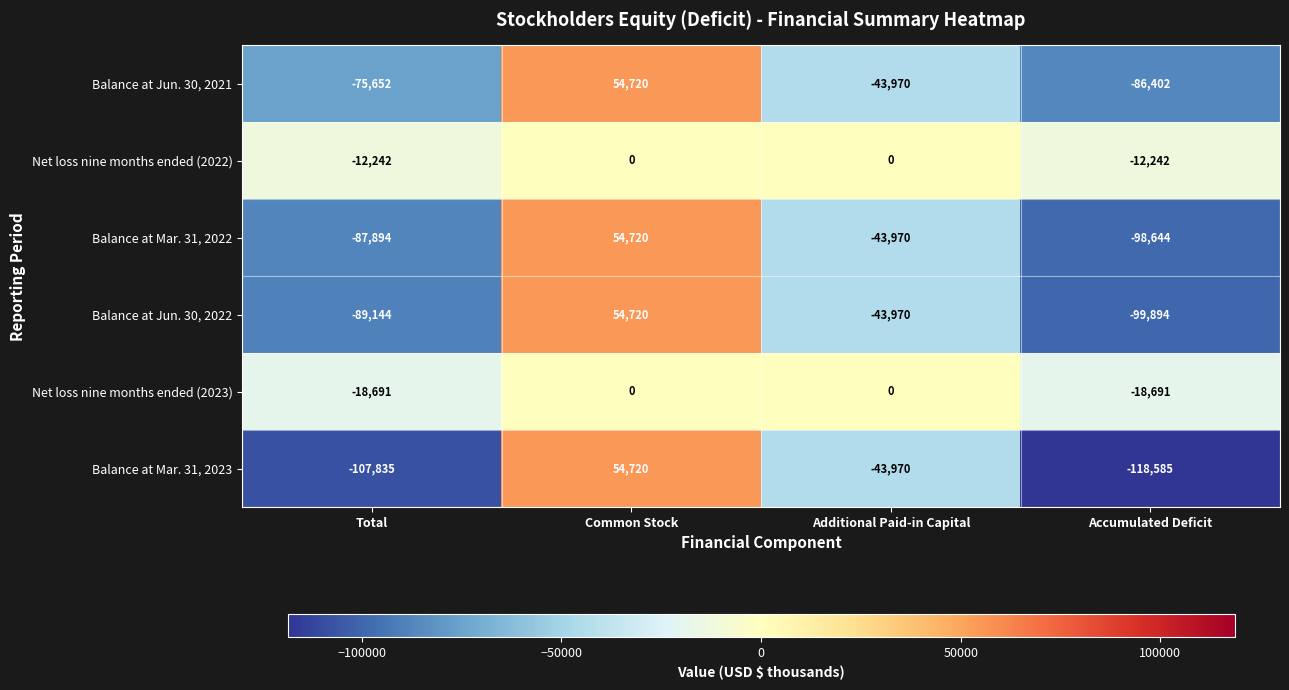

At which category is the sum across all series the highest?

Common Stock